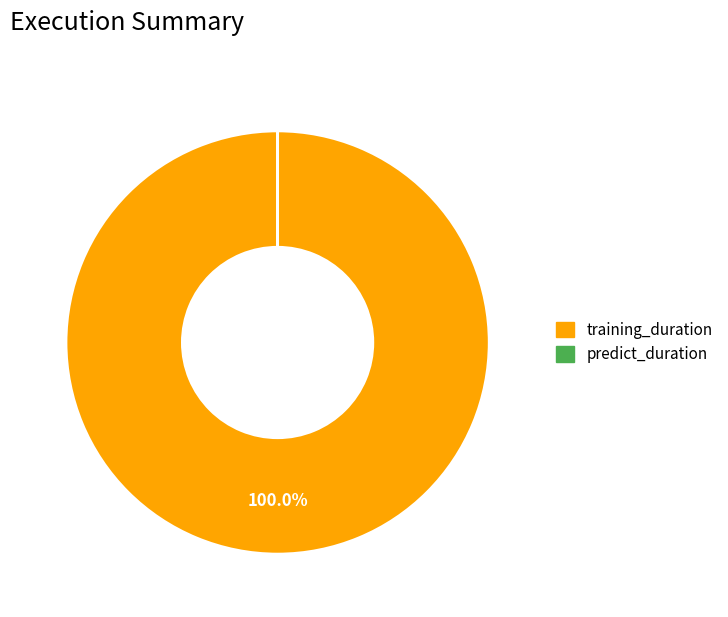

What is the largest slice in the pie chart?

training_duration